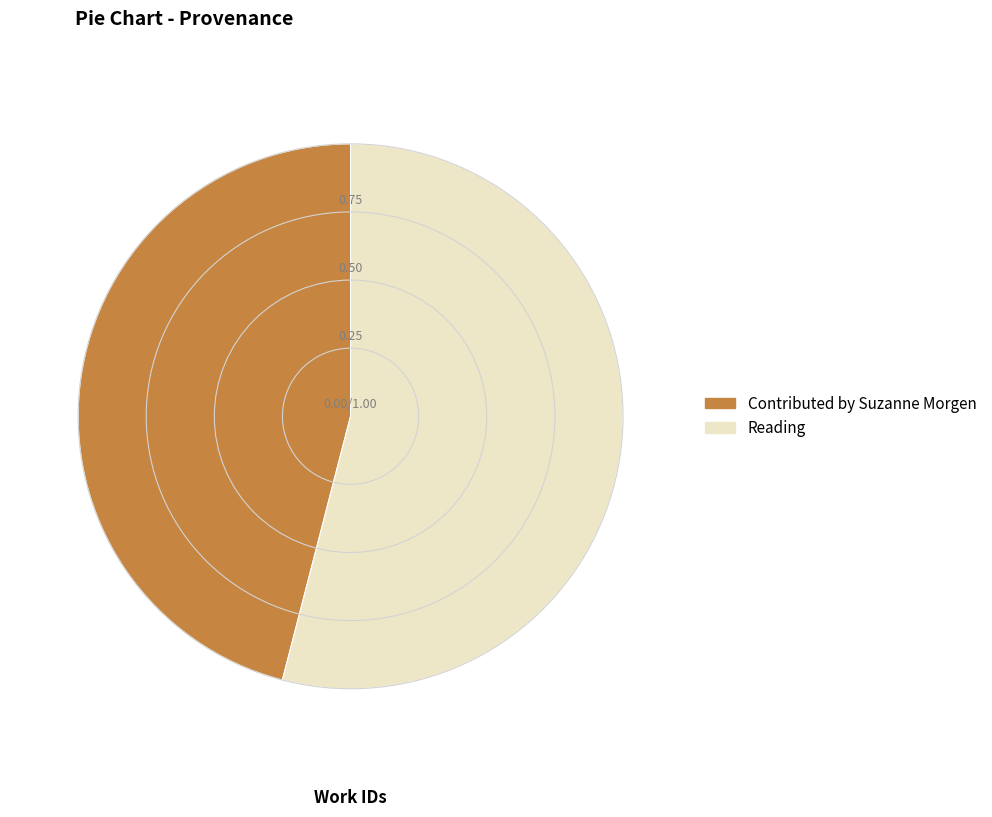

Which category has the smallest portion of the pie?

Contributed by Suzanne Morgen